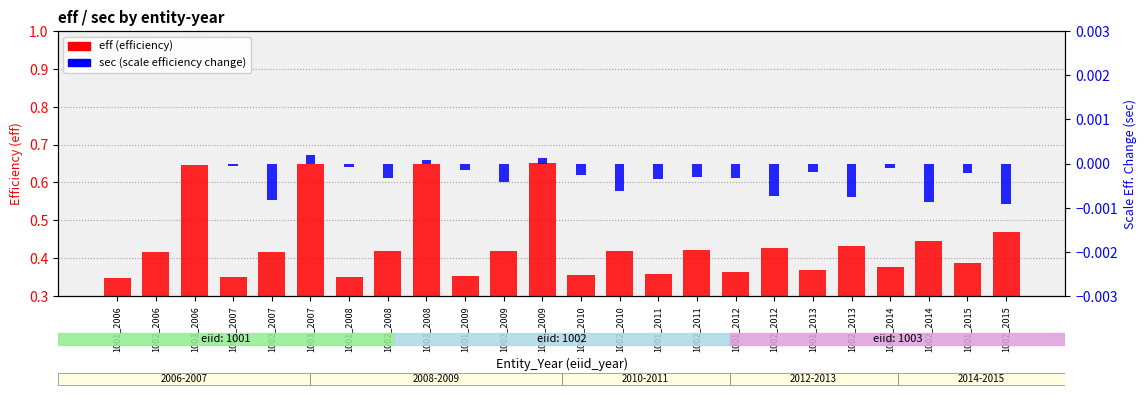

Rank the series by their average value, from lowest to highest.

sec (scale efficiency change), eff (efficiency)